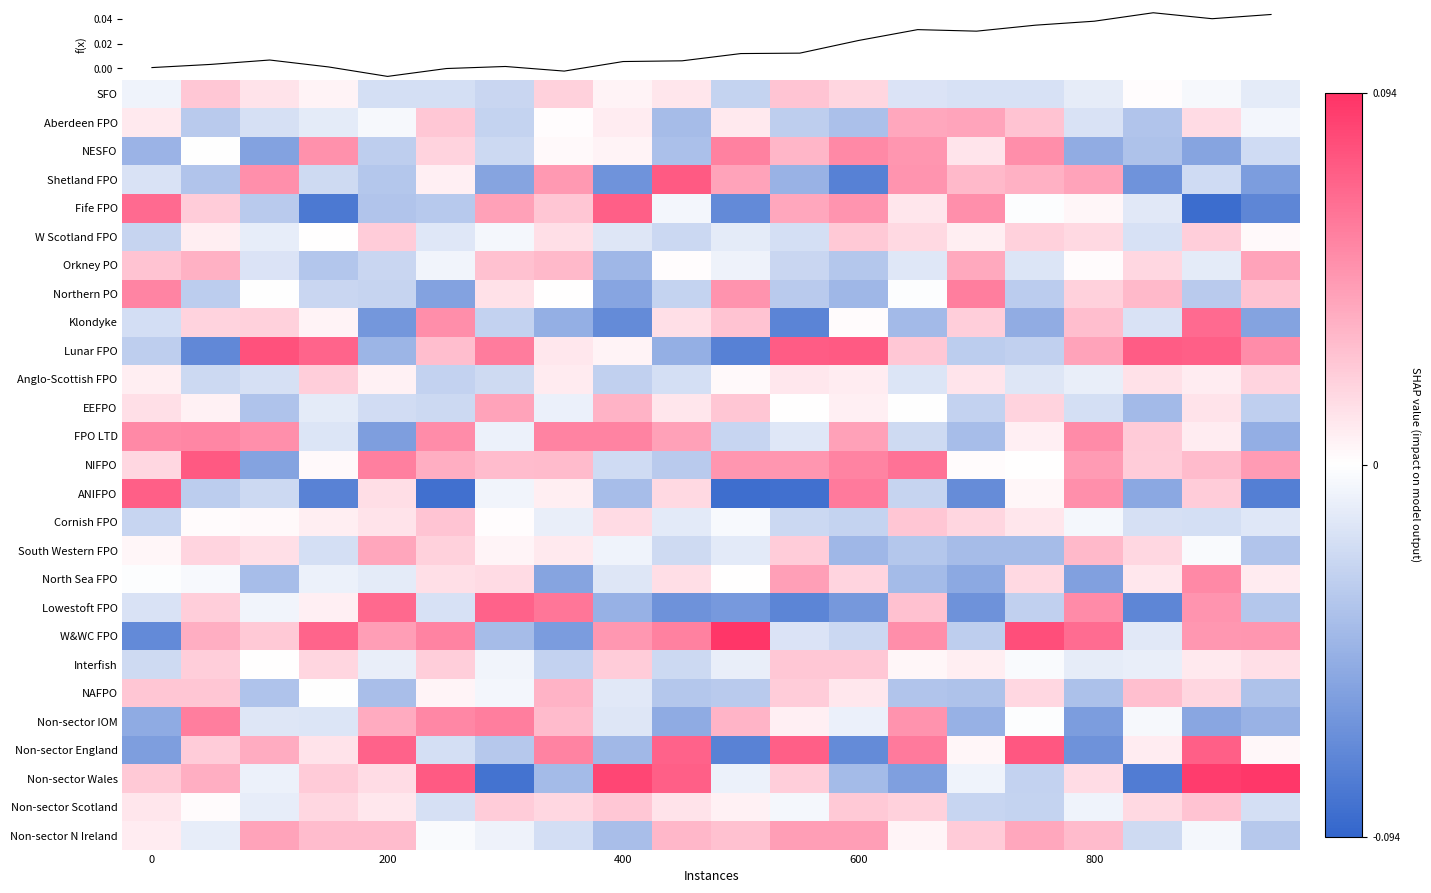

List the series in order of their peak value, lowest first.

Anglo-Scottish FPO, W Scotland FPO, Interfish, SFO, Cornish FPO, Non-sector Scotland, NAFPO, South Western FPO, Aberdeen FPO, Orkney PO, EEFPO, Non-sector N Ireland, f(x), North Sea FPO, FPO LTD, NESFO, Northern PO, Non-sector IOM, Klondyke, Lowestoft FPO, Fife FPO, ANIFPO, Shetland FPO, NIFPO, Non-sector England, Lunar FPO, Non-sector Wales, W&WC FPO